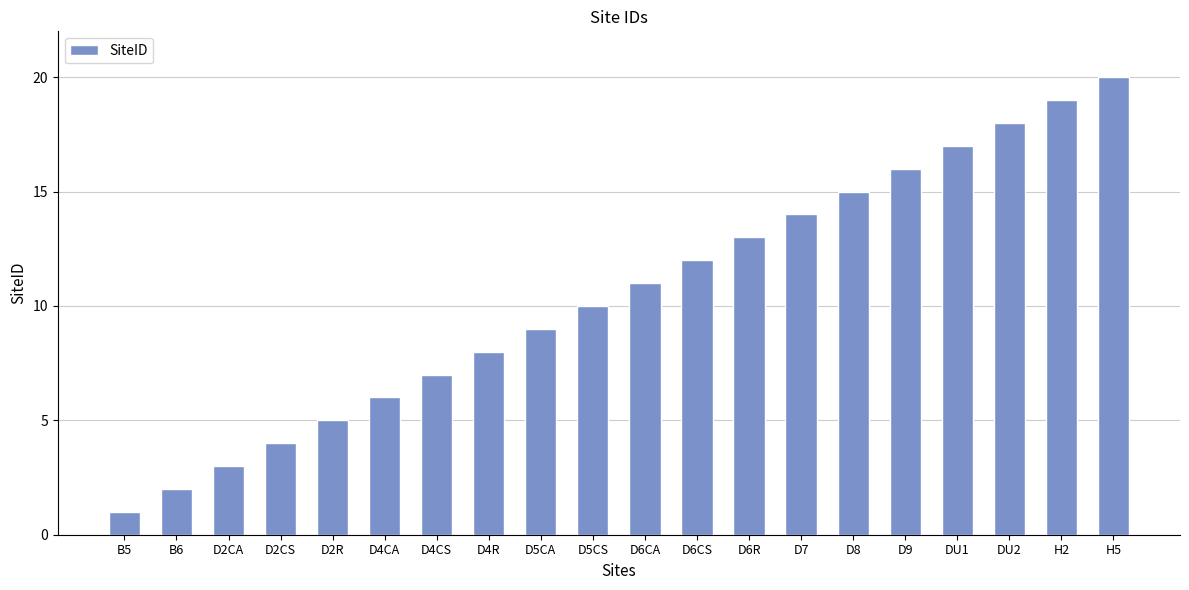

What is the change in value from D4CA to DU2?

+12